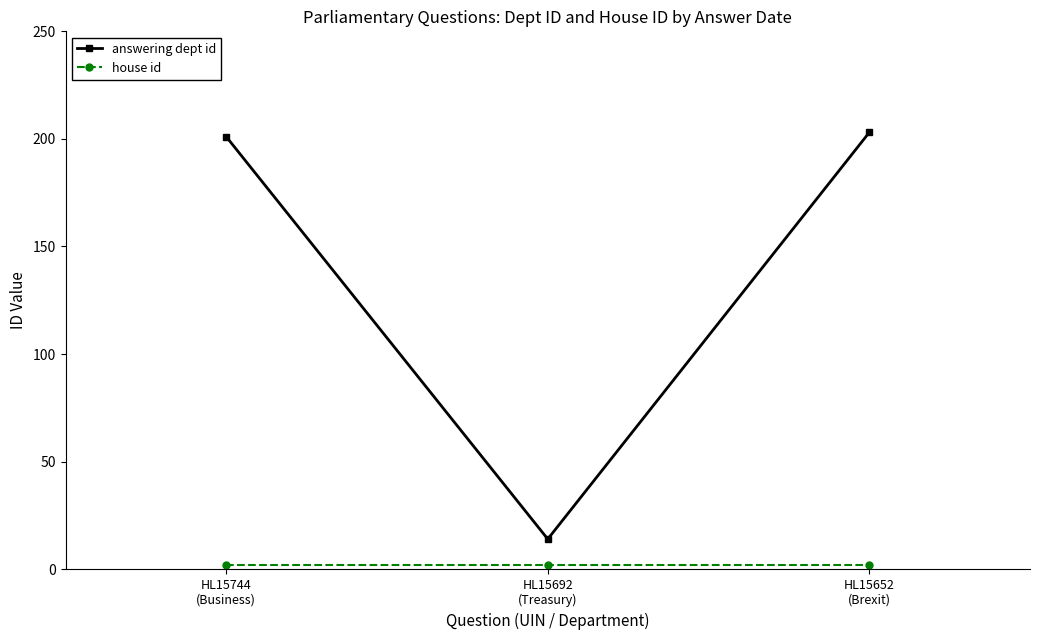

What is the difference between the second highest and minimum values in the answering dept id series?

187